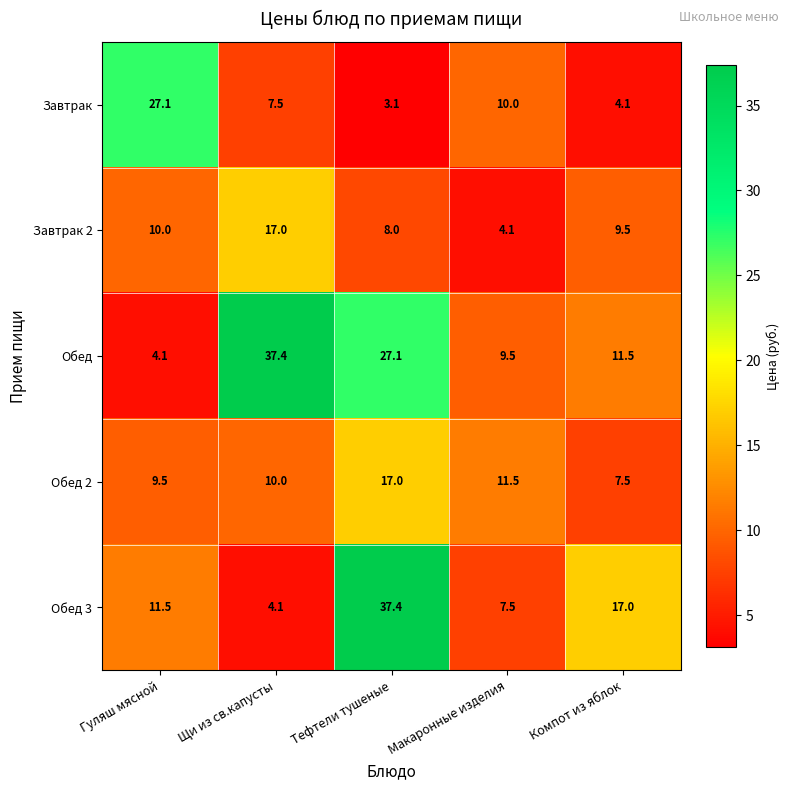

Reading left to right, extract all data points from this chart.

Завтрак: 27.1	7.5	3.1	10.0	4.1
Завтрак 2: 10.0	17.0	8.0	4.1	9.5
Обед: 4.1	37.4	27.1	9.5	11.5
Обед 2: 9.5	10.0	17.0	11.5	7.5
Обед 3: 11.5	4.1	37.4	7.5	17.0